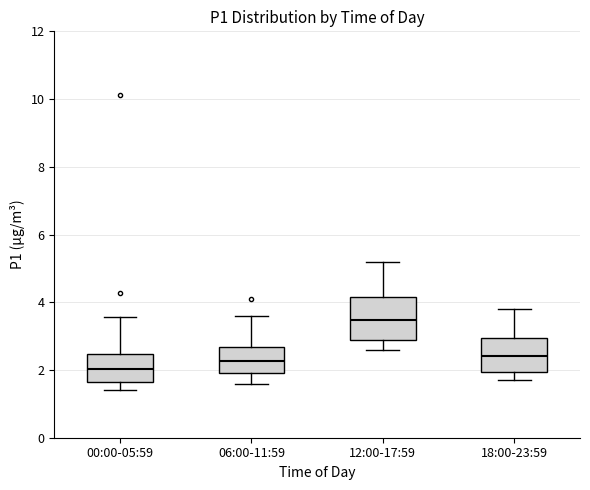

Reading left to right, transcribe this box plot: for each box, give where its median line is, the range the box spans, and where its two whiskers end, as read against the y-axis. The values are not printed on the chart, so give them approximately, as read against the axis.

00:00-05:59: median 2.0, box 1.6 to 2.4, whiskers 1.4 to 3.6
06:00-11:59: median 2.2, box 2.0 to 2.6, whiskers 1.6 to 3.6
12:00-17:59: median 3.4, box 3.0 to 4.2, whiskers 2.6 to 5.2
18:00-23:59: median 2.4, box 2.0 to 3.0, whiskers 1.8 to 3.8